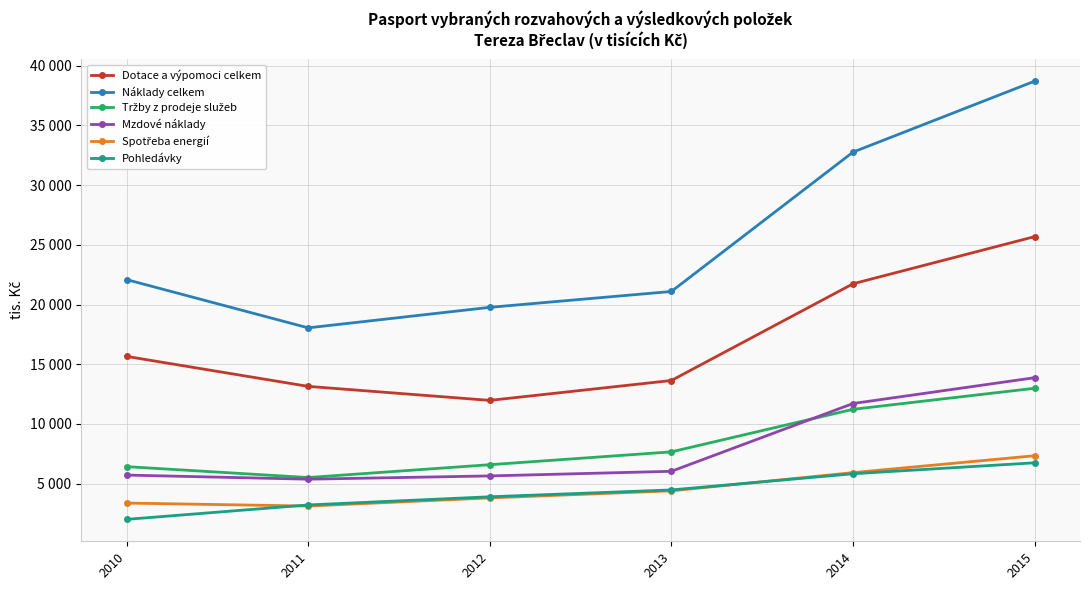

What is the sum of the Tržby z prodeje služeb values at 2013 and 2011?

13179